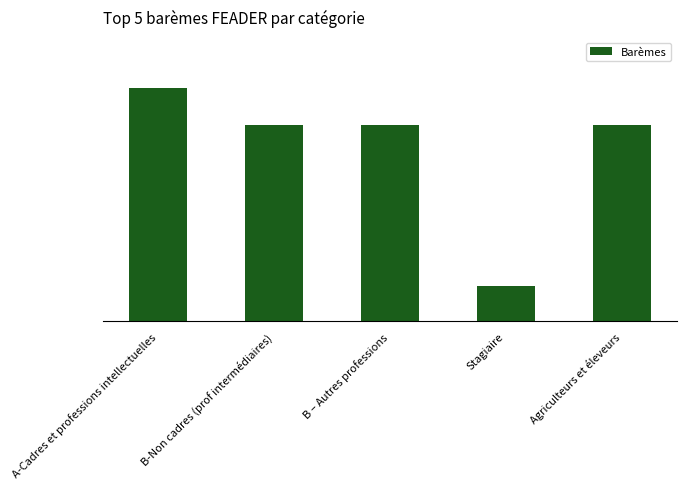

Reading left to right, transcribe all the data shown in this chart.

A-Cadres et professions intellectuelles=28.8	B-Non cadres (prof intermédiaires)=24.2	B – Autres professions=24.2	Stagiaire=4.3	Agriculteurs et éleveurs=24.2